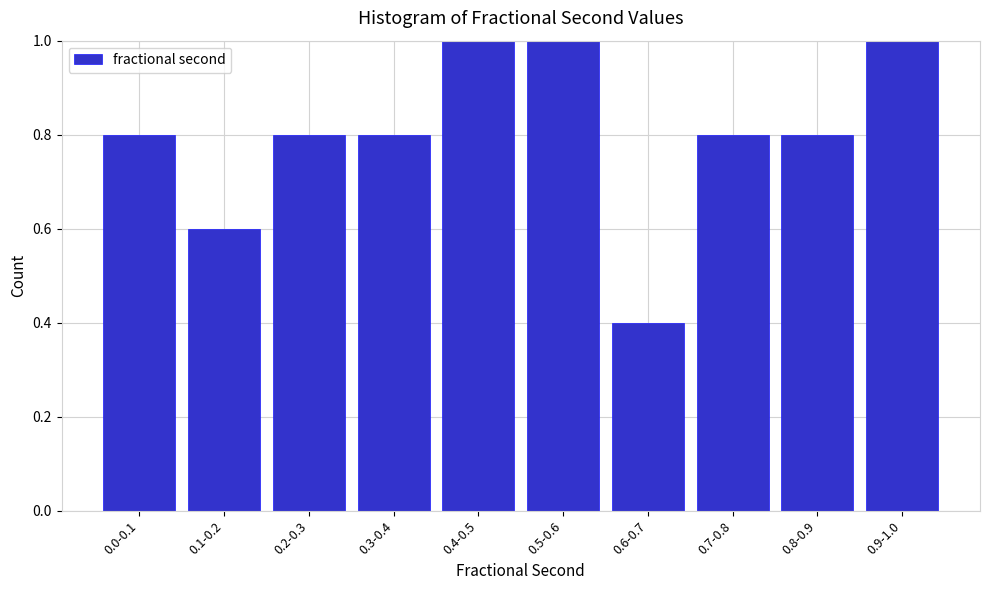

Reading left to right, list all the values displayed in this chart.

0.8	0.6	0.8	0.8	1.0	1.0	0.4	0.8	0.8	1.0